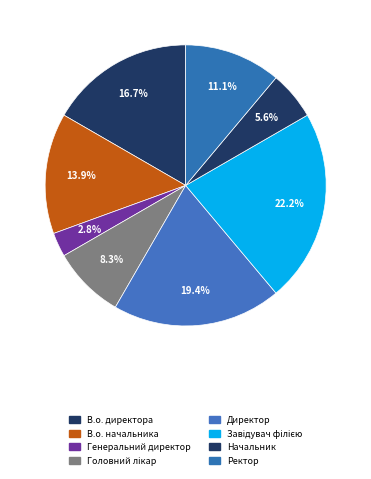

To the nearest percent, what is the difference between the largest and smallest slice percentages?

19%